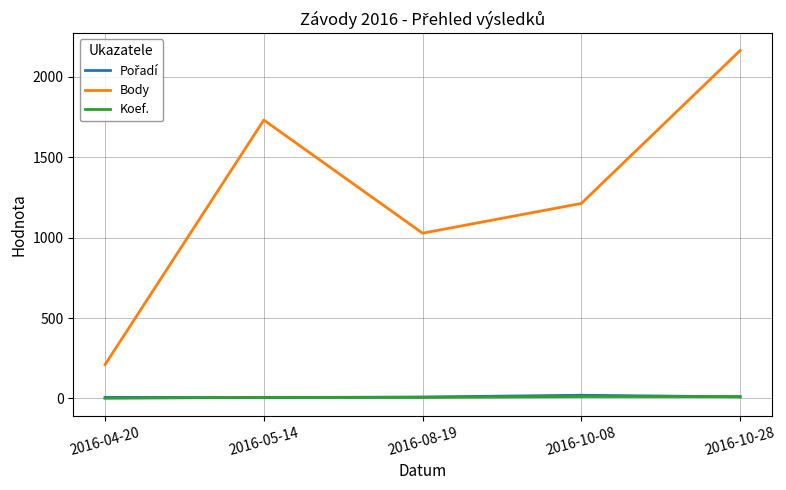

Rank the categories by Body value from highest to lowest.

2016-10-28, 2016-05-14, 2016-10-08, 2016-08-19, 2016-04-20